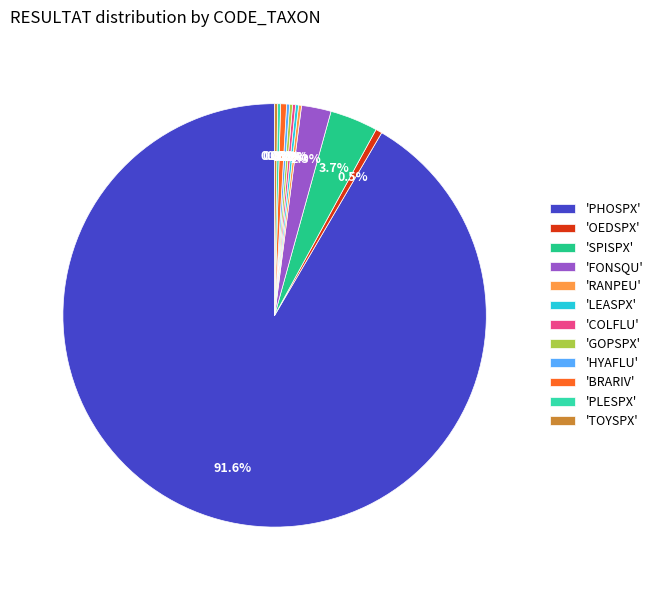

Which category accounts for the majority?

'PHOSPX'